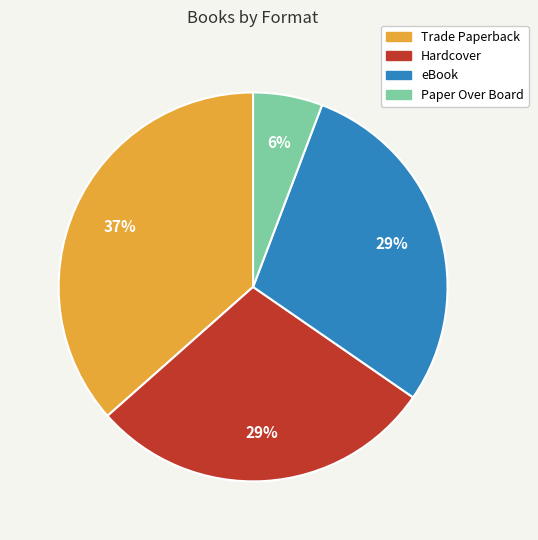

Is there any slice that represents more than half of the pie?

No